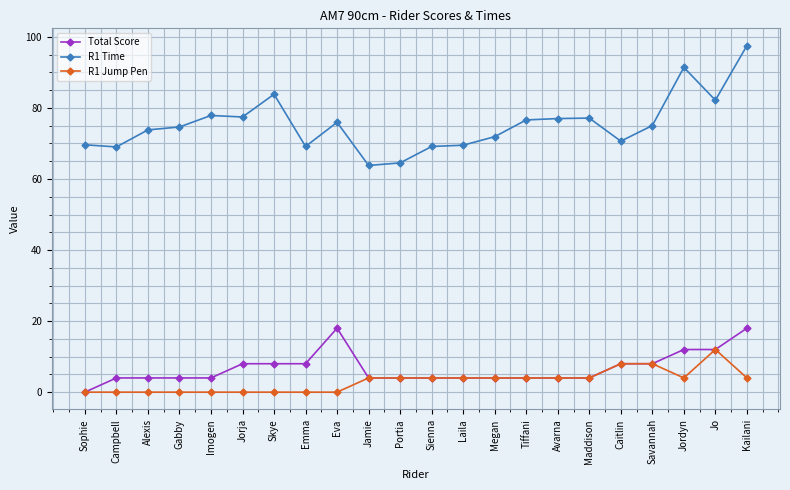

True or false: Total Score and R1 Time intersect in this chart.

False